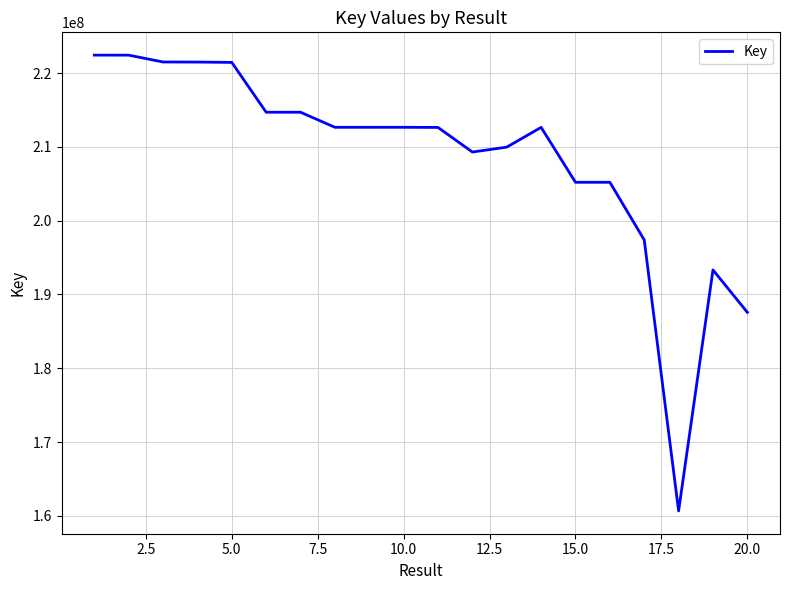

What is the difference between the maximum and minimum values?

61760891